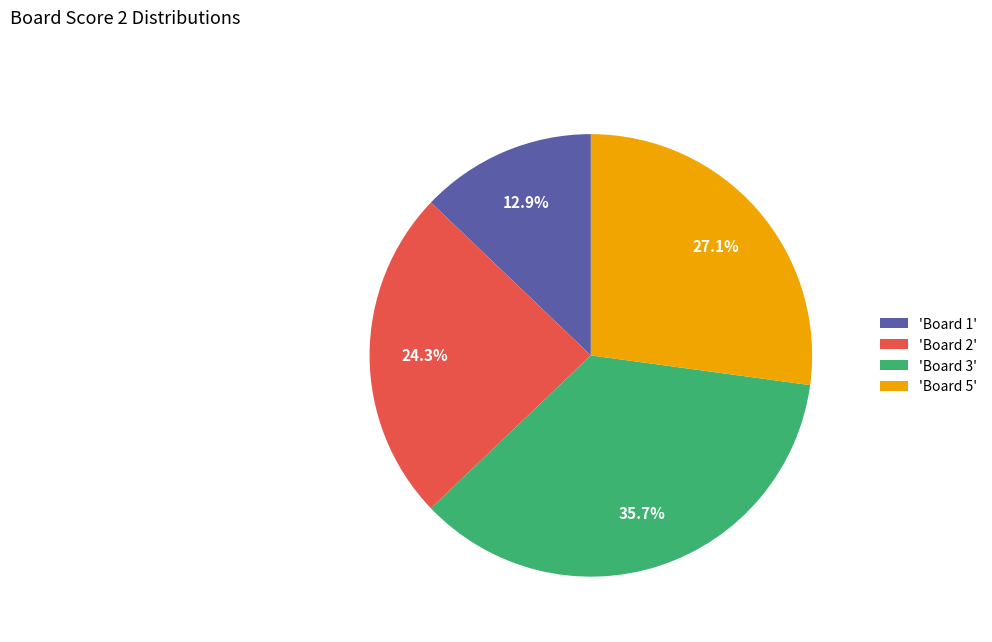

What is the ratio of the value at 'Board 3' to the value at 'Board 5'?

1.3